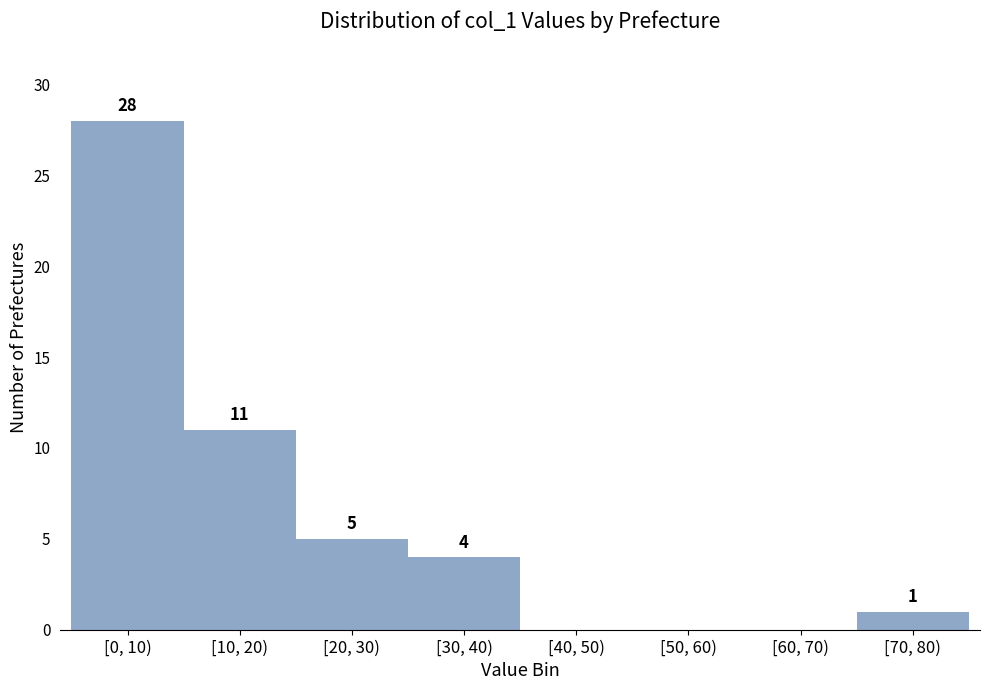

Reading right to left, transcribe all the data shown in this chart.

[70, 80)=1	[60, 70)=0	[50, 60)=0	[40, 50)=0	[30, 40)=4	[20, 30)=5	[10, 20)=11	[0, 10)=28